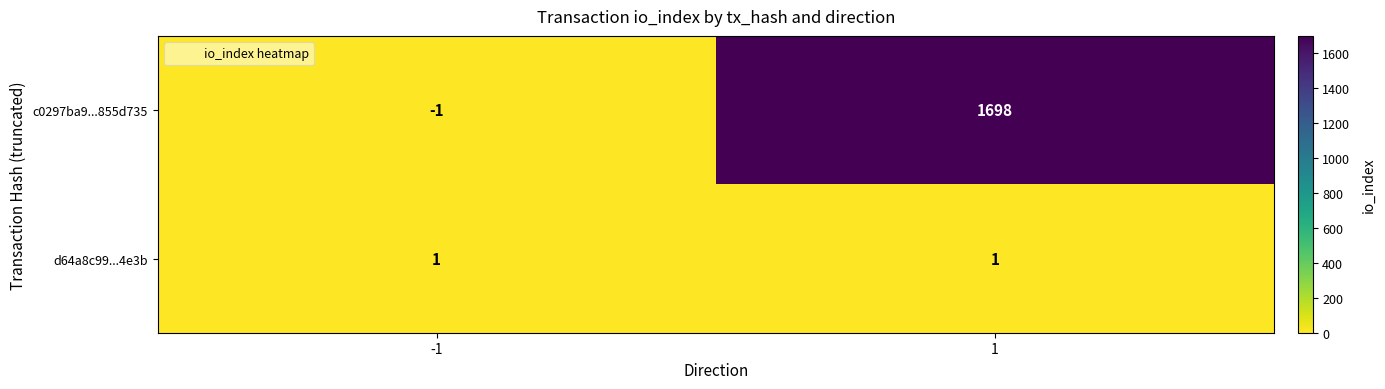

What is the spread (max minus min) of values at -1?

2